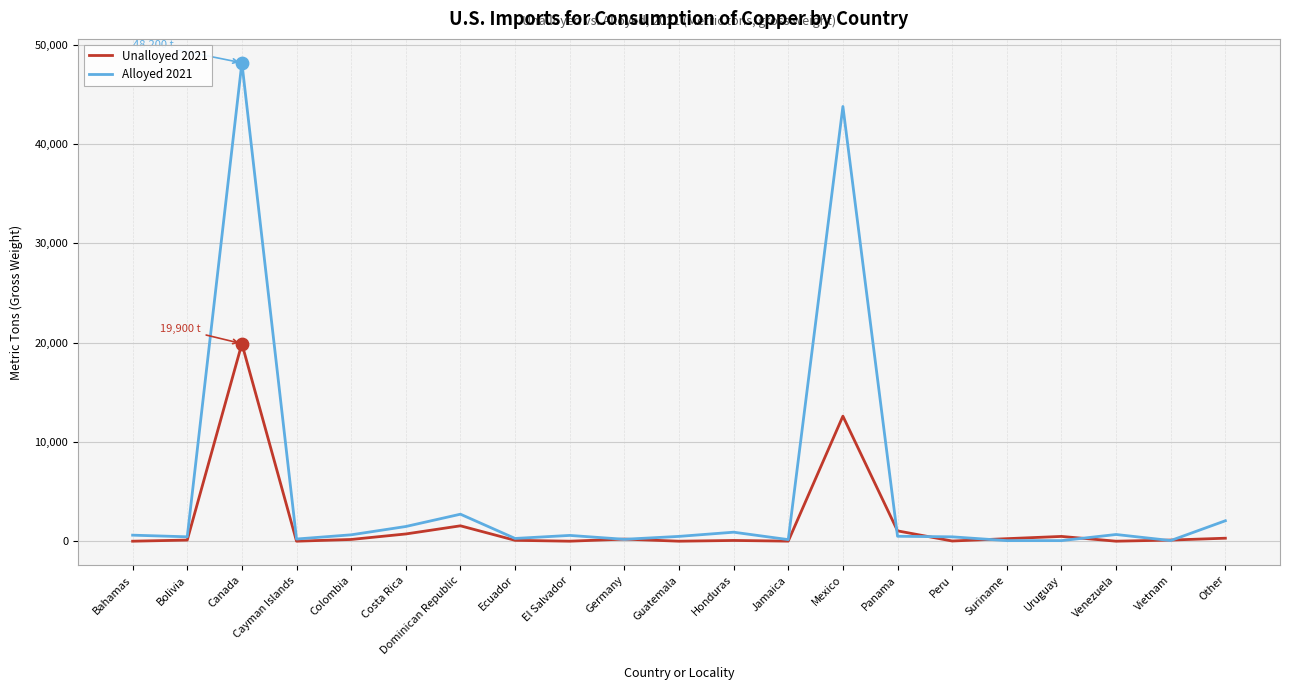

At which category is the sum across all series the highest?

Canada